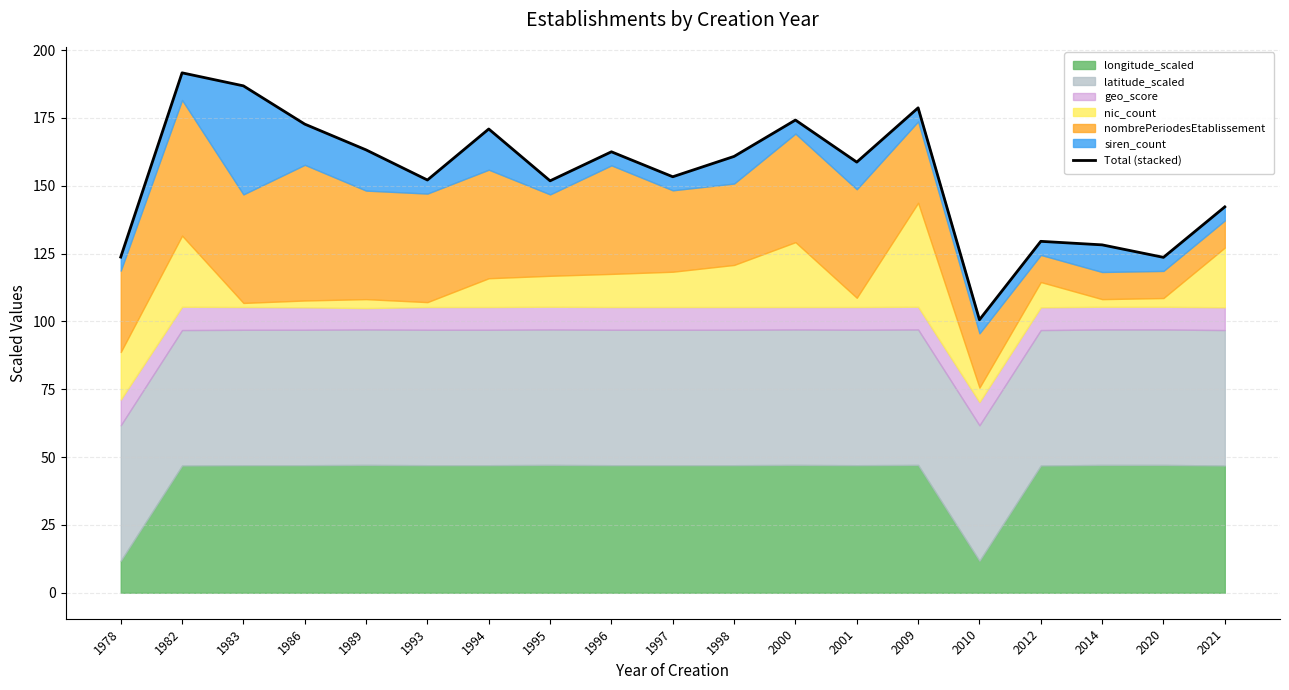

Does the chart display data point markers on the line(s)?

No